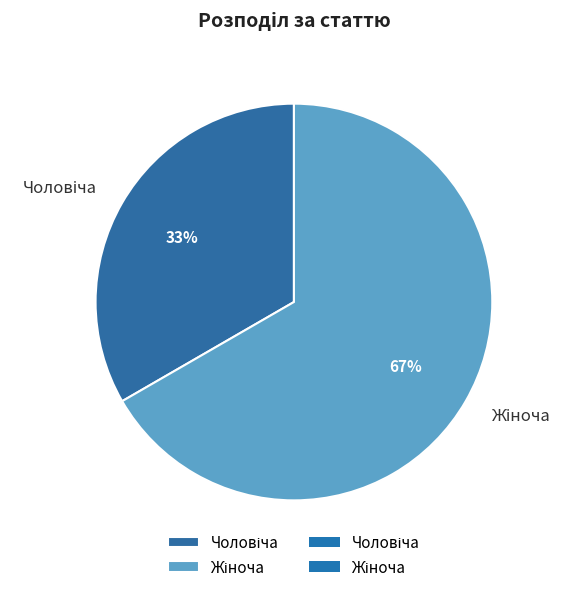

Is there any slice that represents more than half of the pie?

Yes